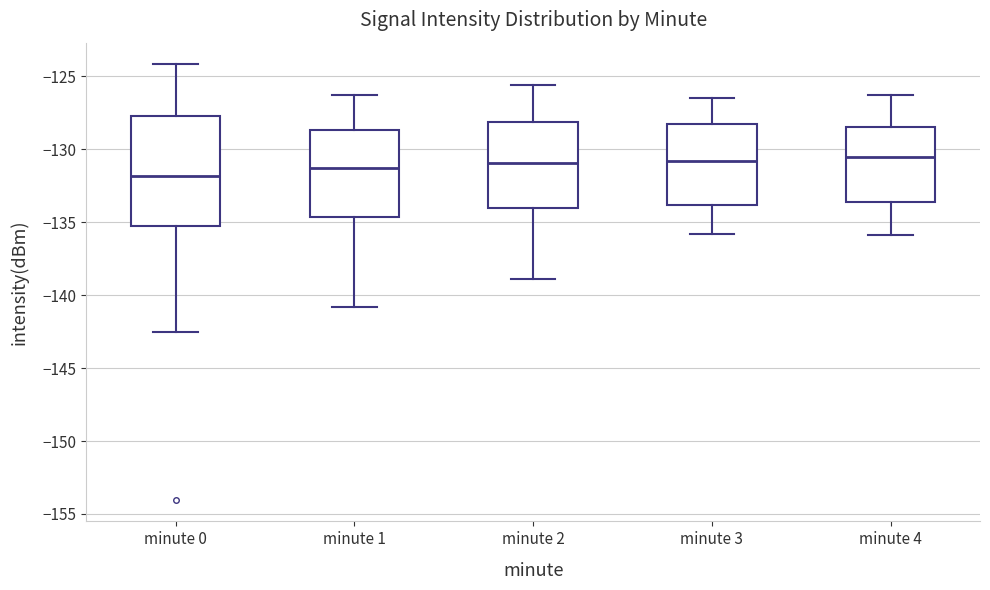

Where does the lower whisker of the box for minute 0 end on the y-axis? The values are not printed on the chart, so give them approximately, as read against the axis.

-142.5